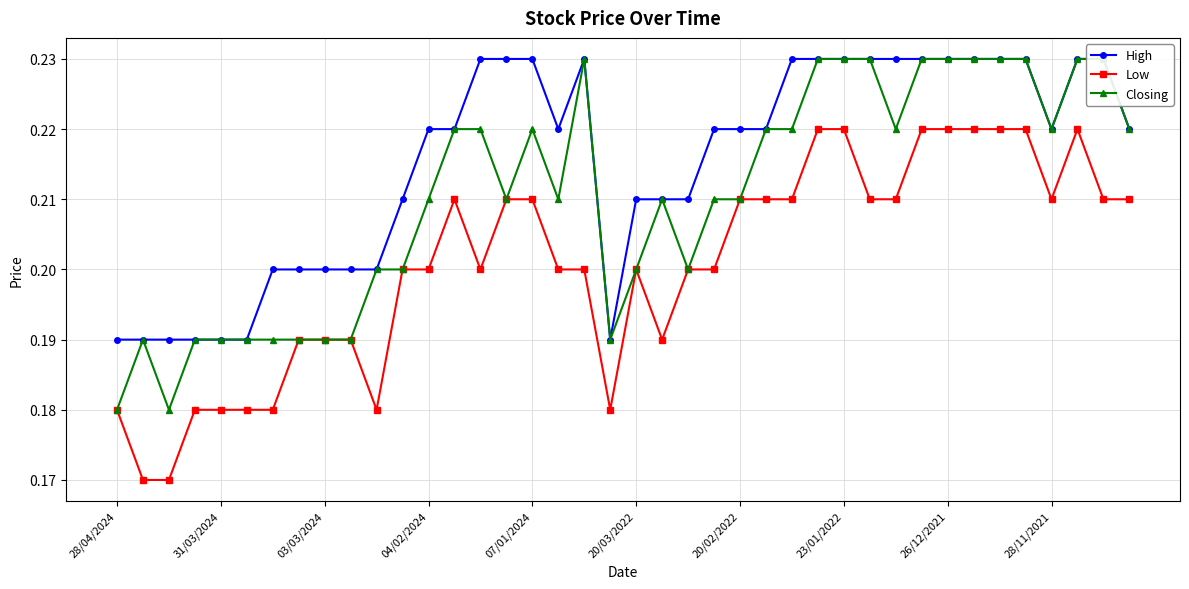

What is the highest value of the Closing series?

0.2